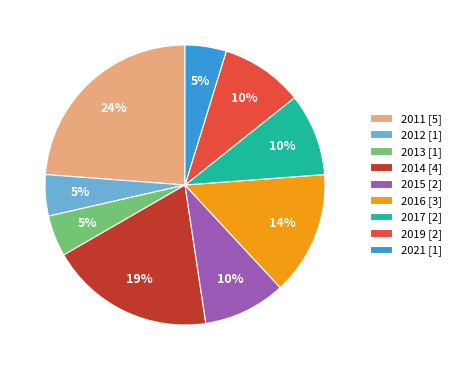

Between 2014 [4] and 2019 [2], which is larger?

2014 [4]